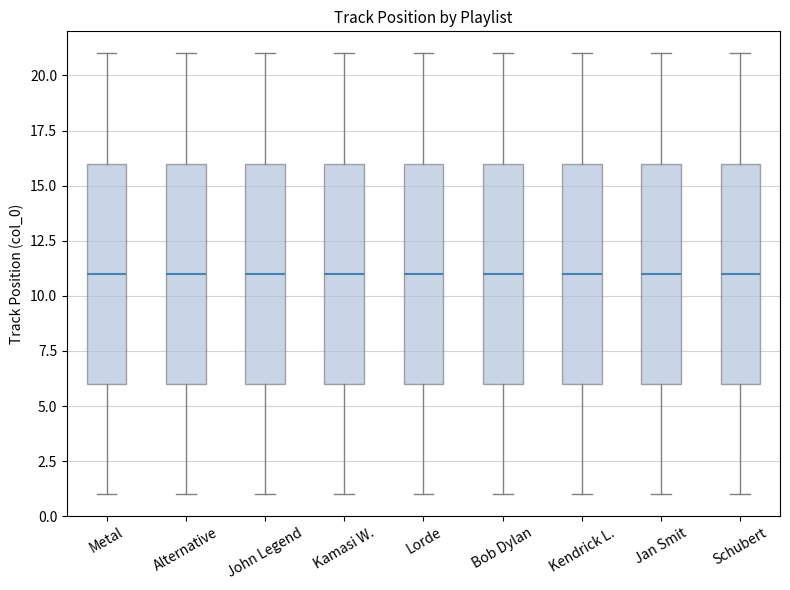

Where does the lower whisker of the box for John Legend end on the y-axis? The values are not printed on the chart, so give them approximately, as read against the axis.

1